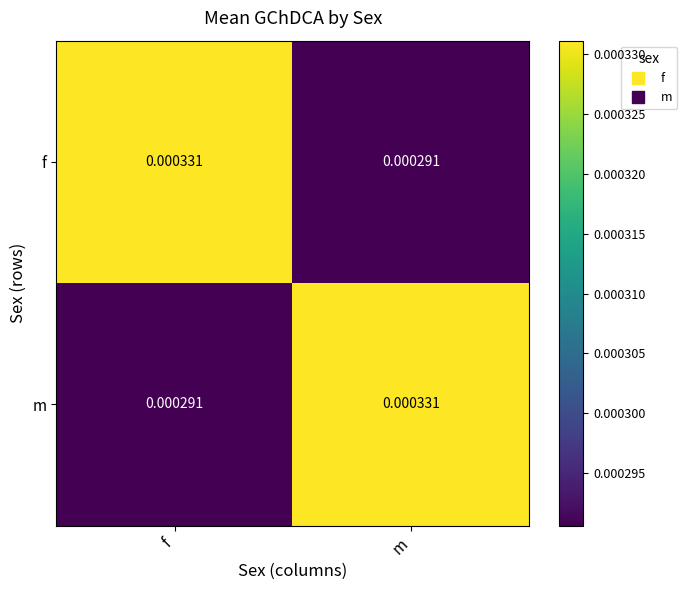

Is the value of m at m greater than the value of f at m?

Yes